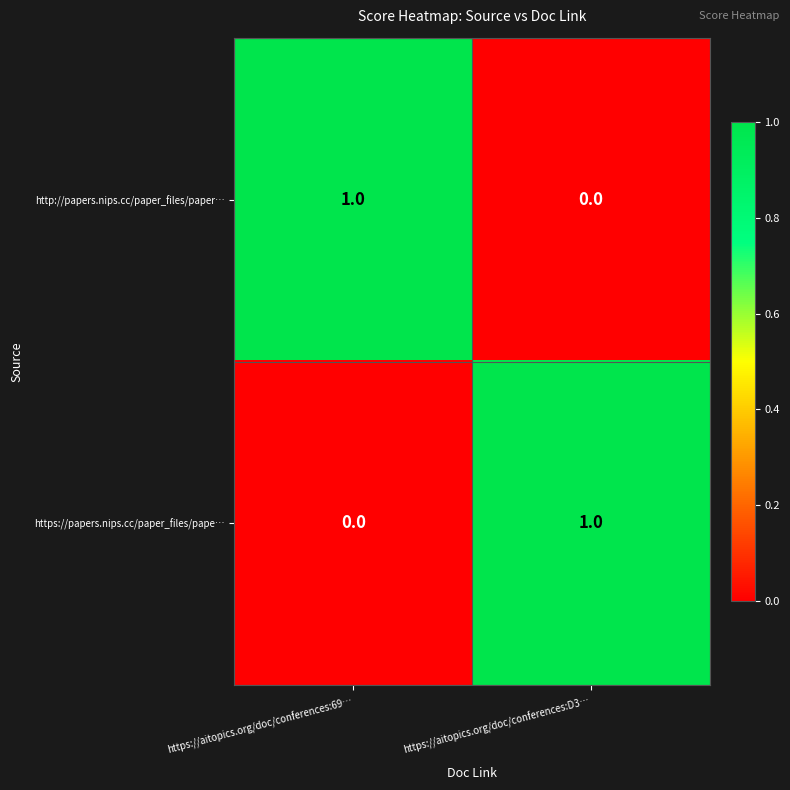

At which label is http://papers.nips.cc/paper_files/paper… closest to 0?

https://aitopics.org/doc/conferences:D3…